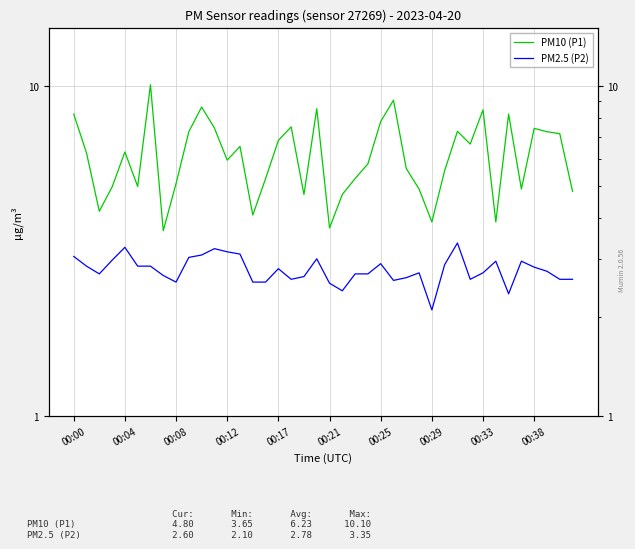

Read the PM10 (P1) value at 31.

6.7